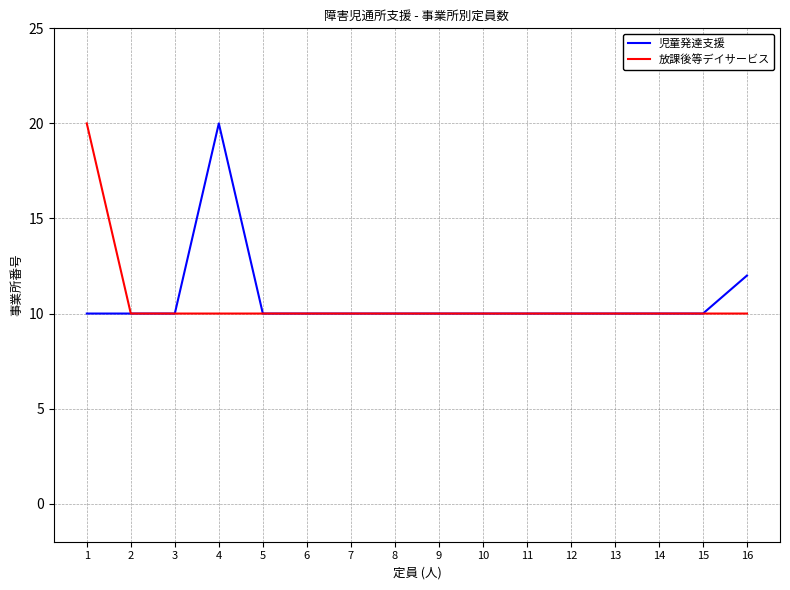

At which label does 児童発達支援 reach its peak?

4